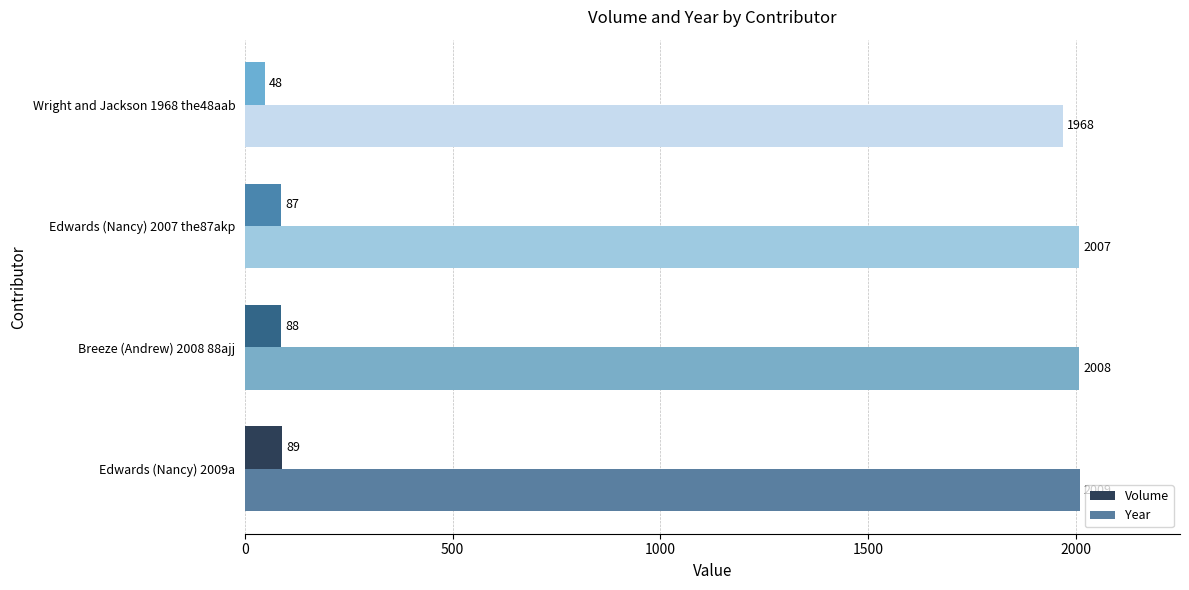

What is the smallest value displayed?

48